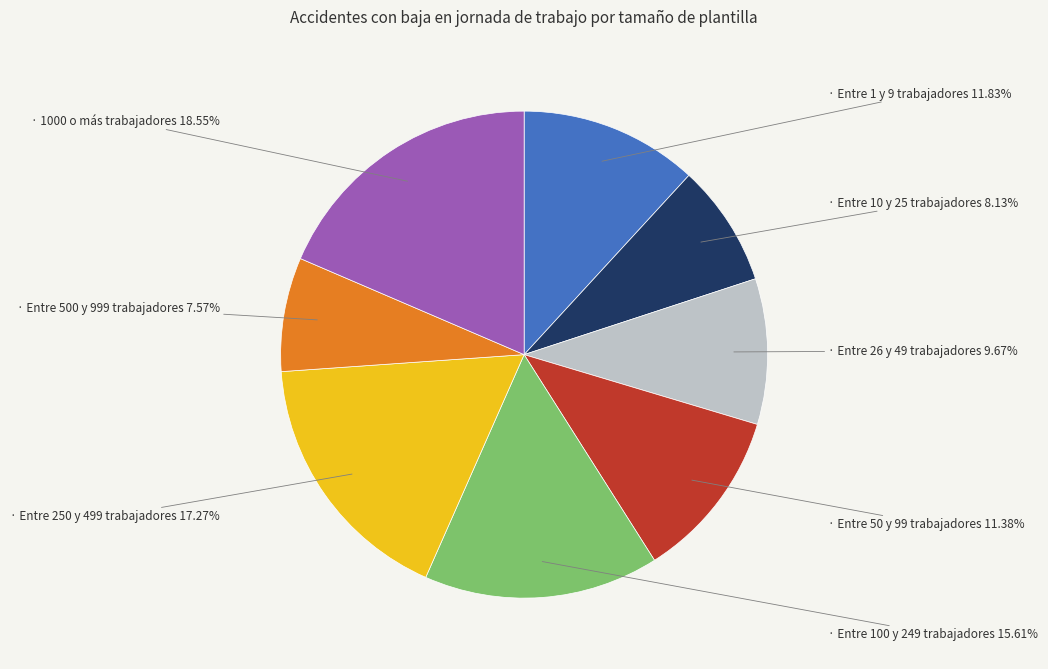

Is there any slice that represents more than half of the pie?

No